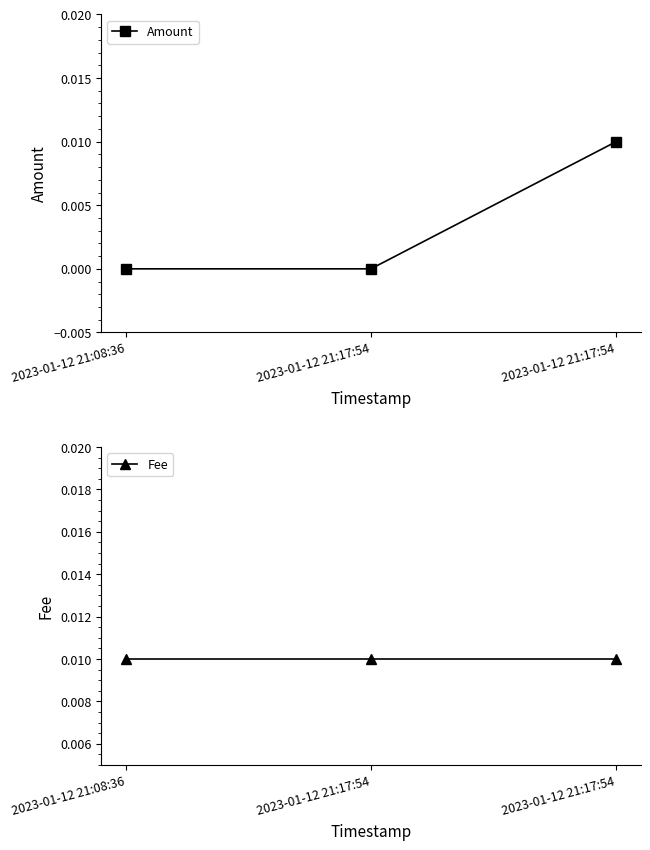

Is this an area chart (filled region under the line)?

No